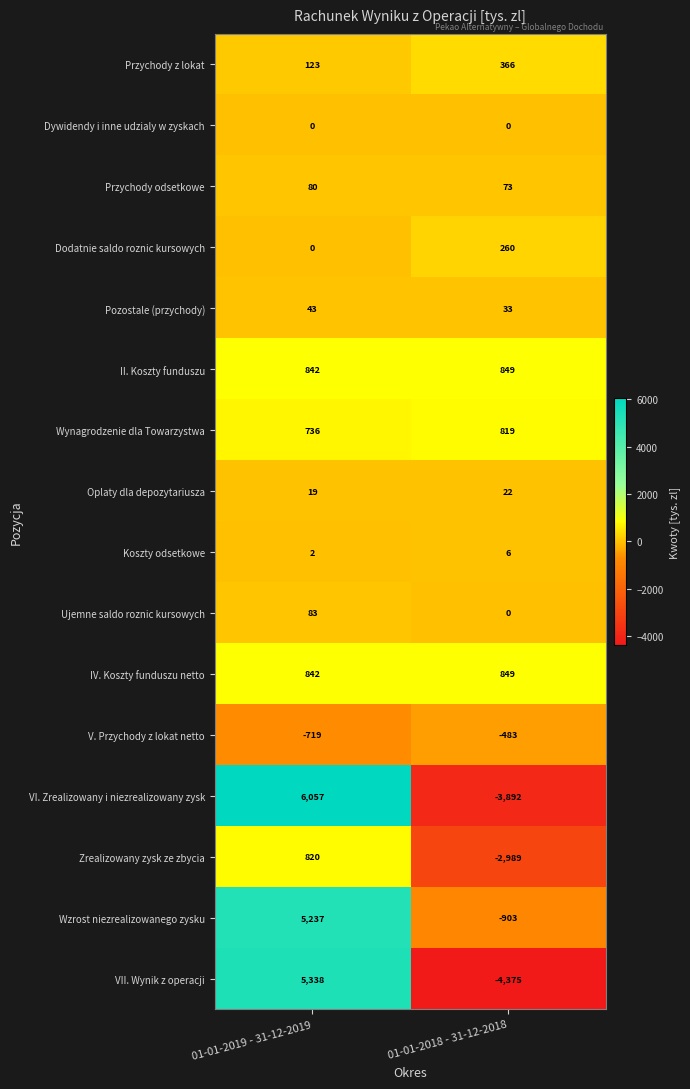

Rank the categories by VI. Zrealizowany i niezrealizowany zysk value from highest to lowest.

01-01-2019 - 31-12-2019, 01-01-2018 - 31-12-2018